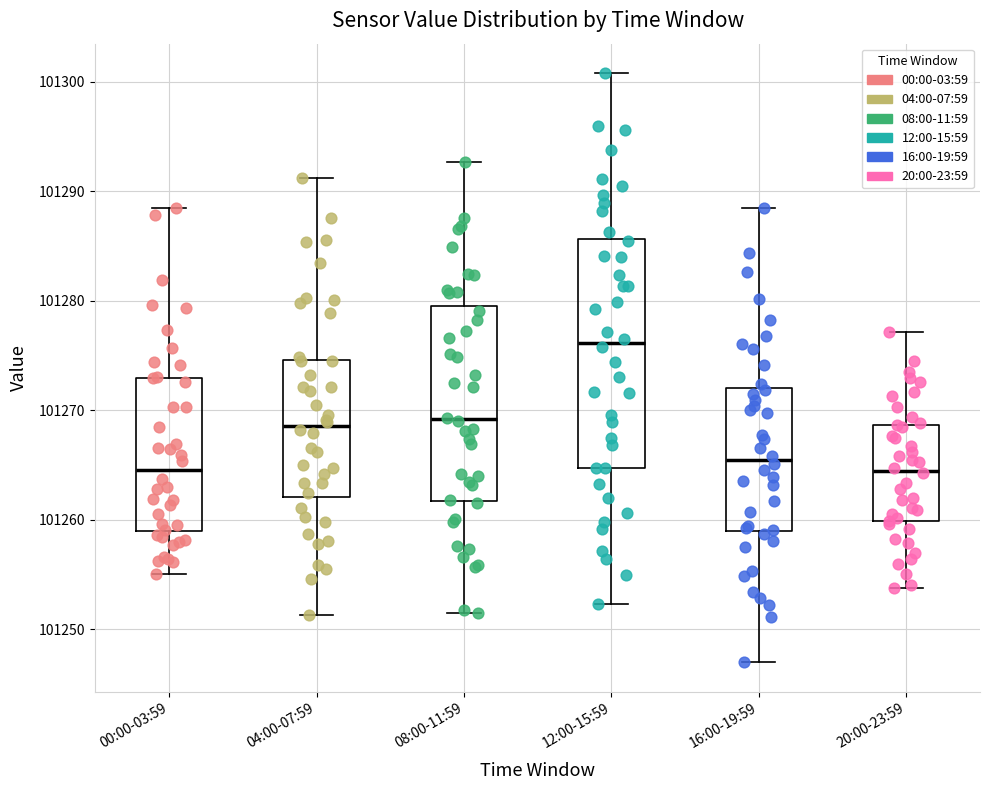

Where is the lower edge of the box for 00:00-03:59 on the y-axis? The values are not printed on the chart, so give them approximately, as read against the axis.

101259